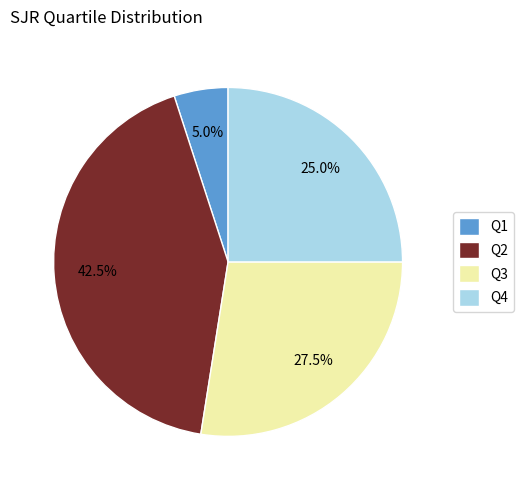

Which category has the biggest portion of the pie?

Q2